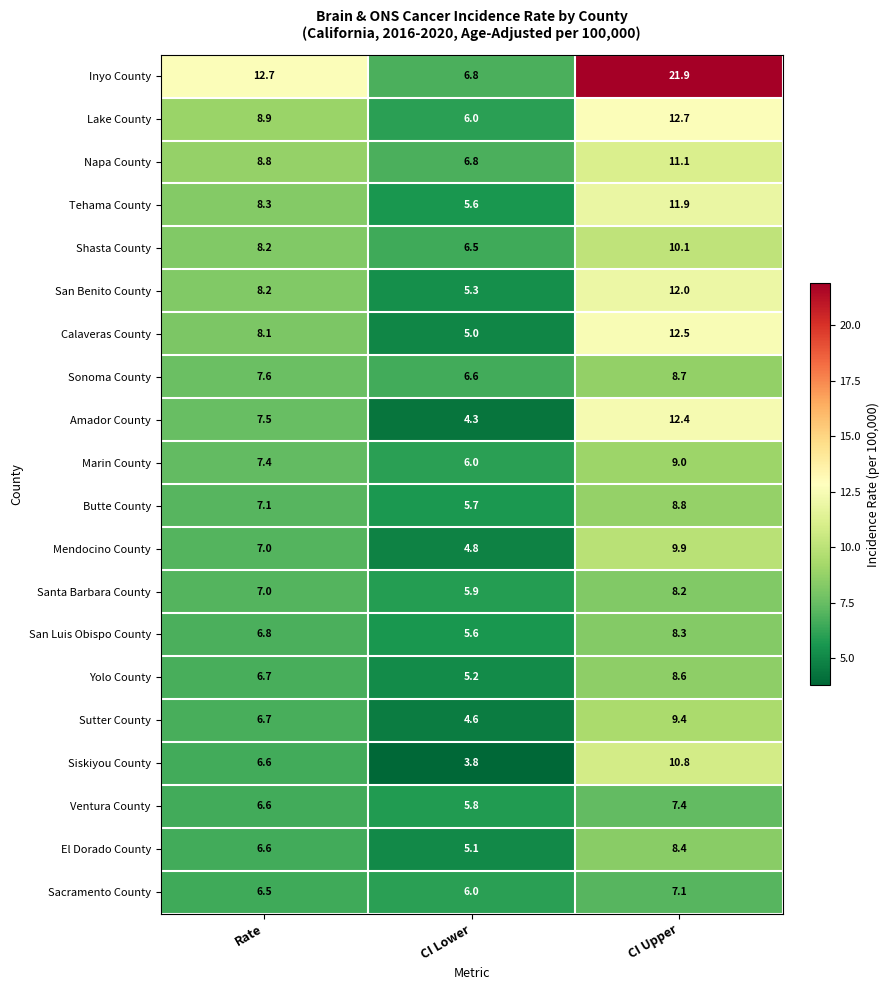

Where does the Inyo County series first go above 12?

Rate